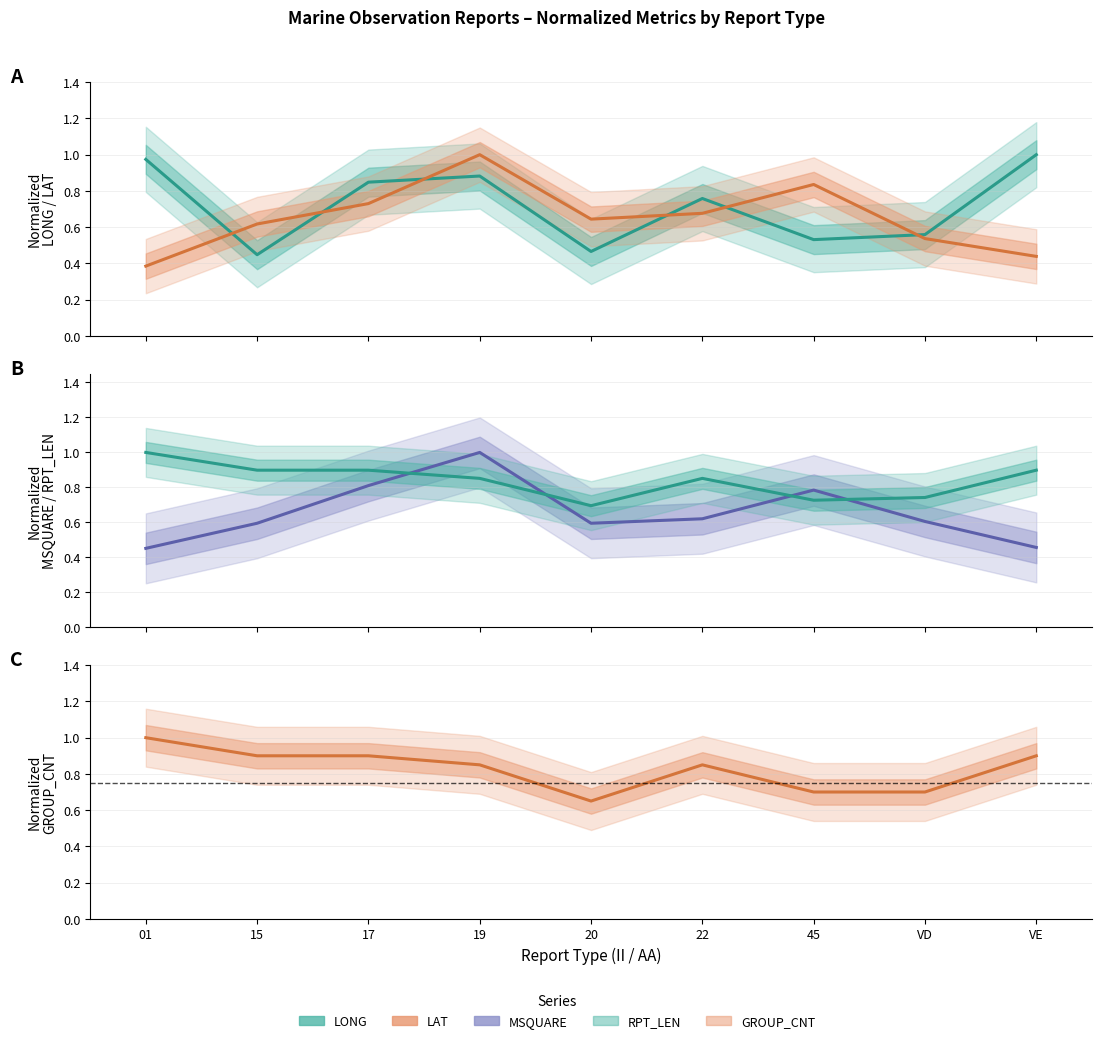

Read the RPT_LEN value at VD.

0.7